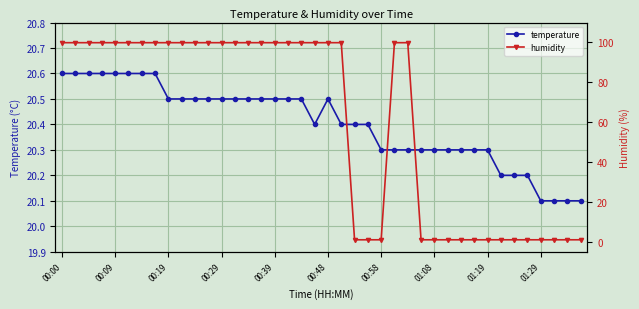

How many temperature values are between 20 and 21?

40